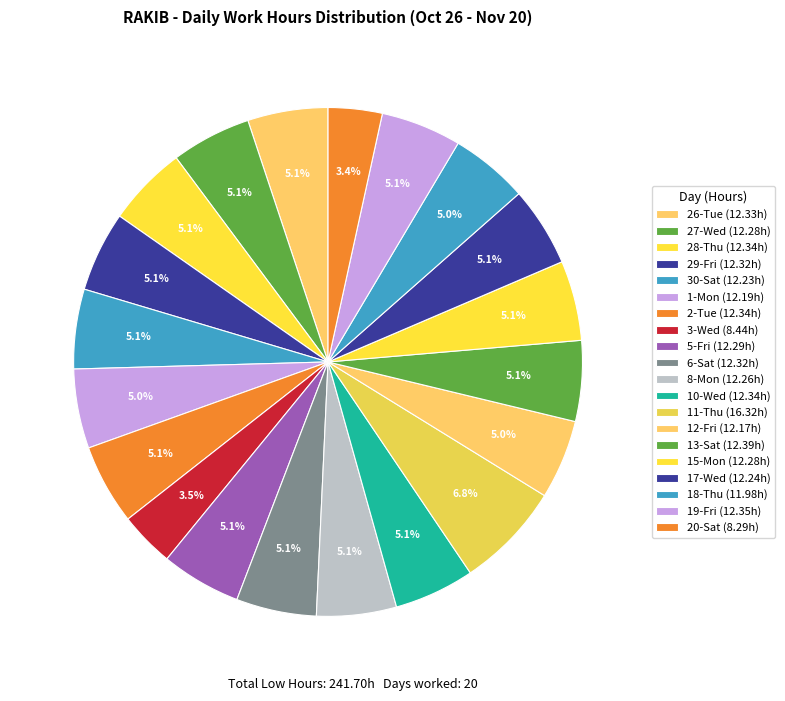

How many segments does this pie chart have?

20